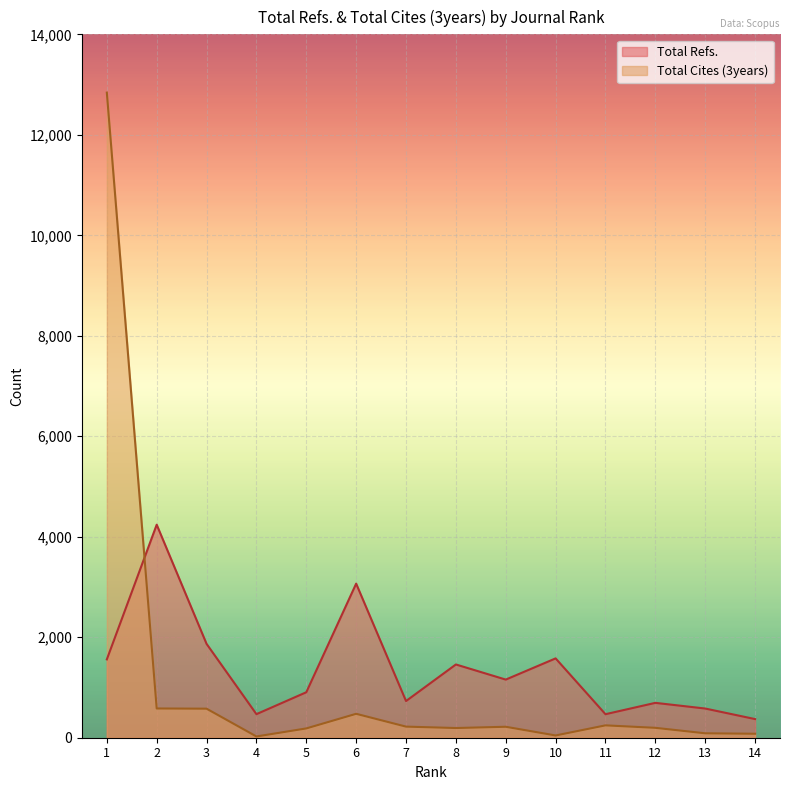

Is it true that Total Refs. equals 1180 at 7?

False